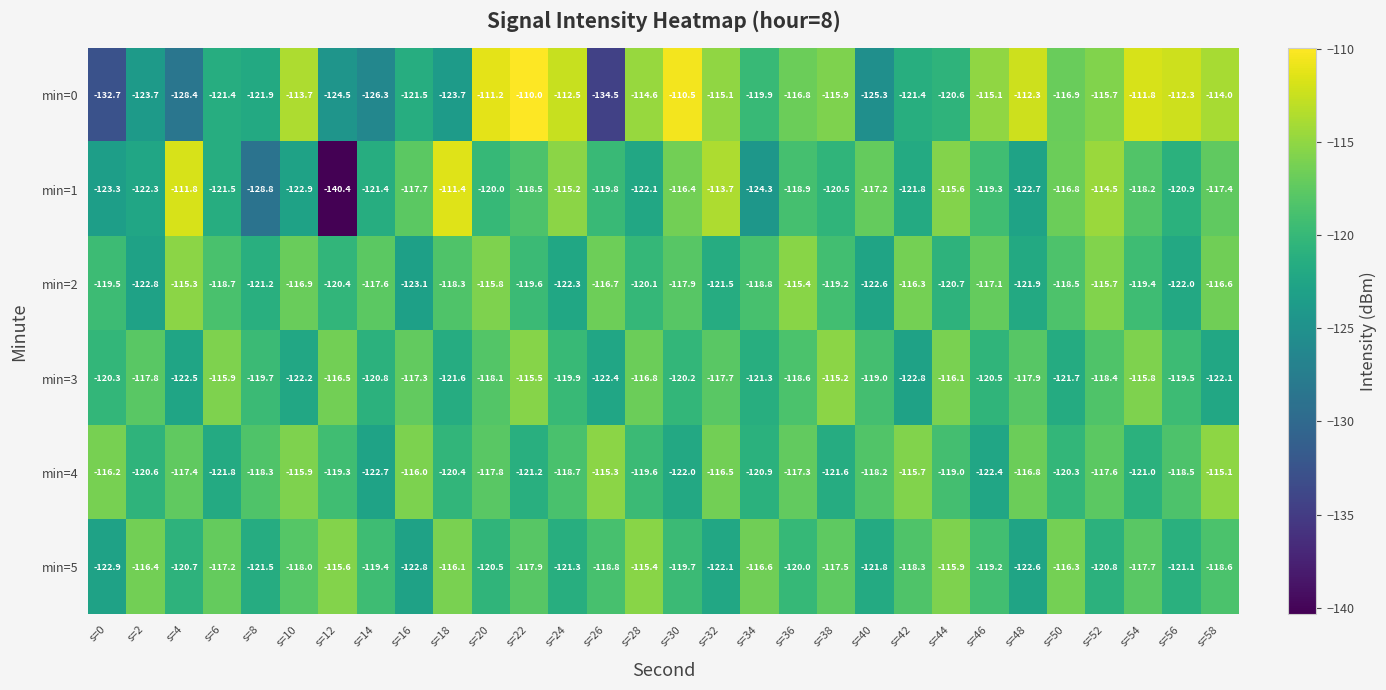

At which category does the chart reach its minimum across all series?

s=12